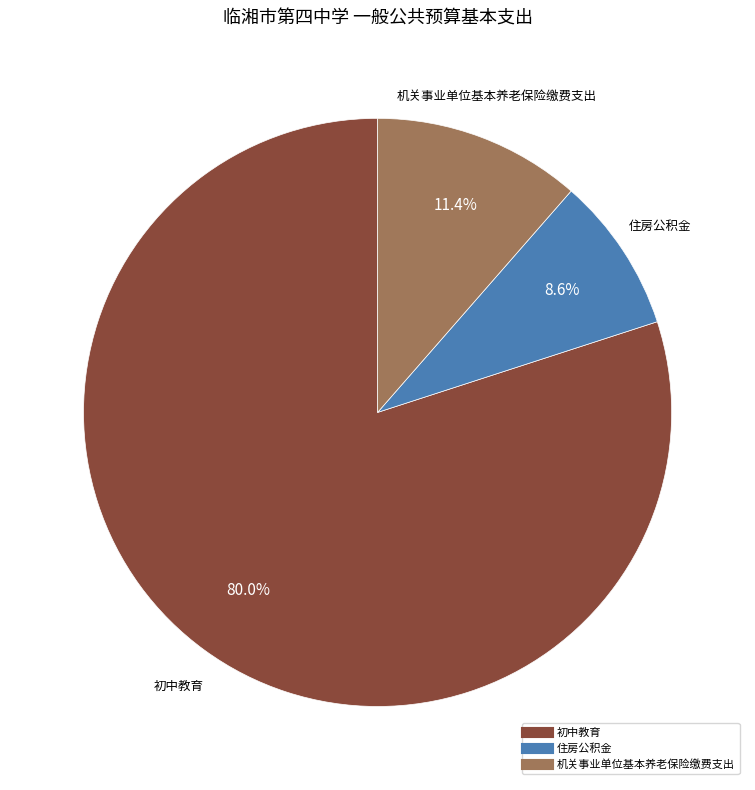

Does any single category account for the majority?

Yes